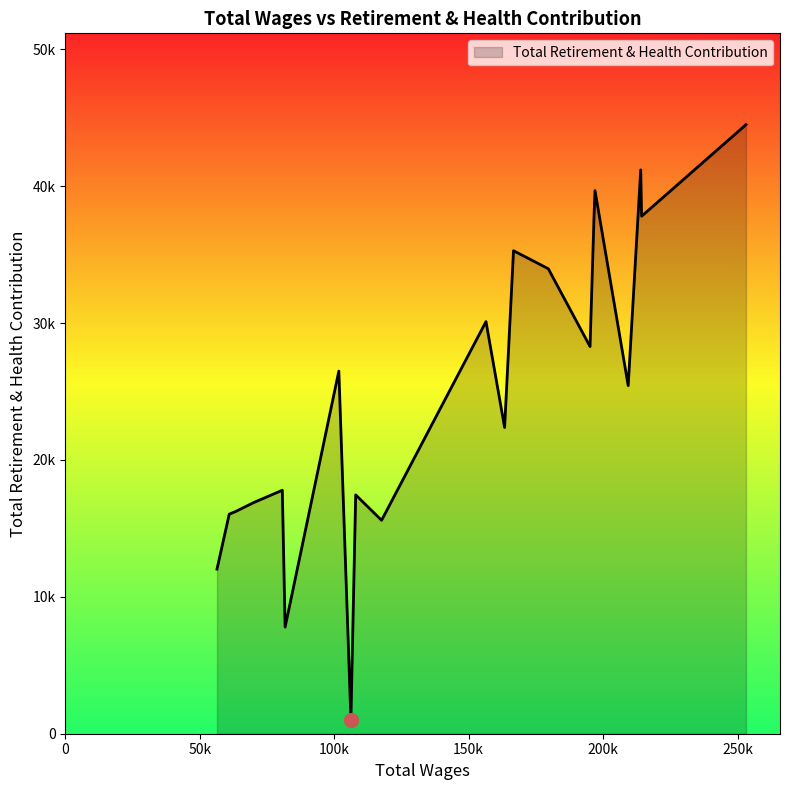

What is the minimum value shown in the chart?

1039